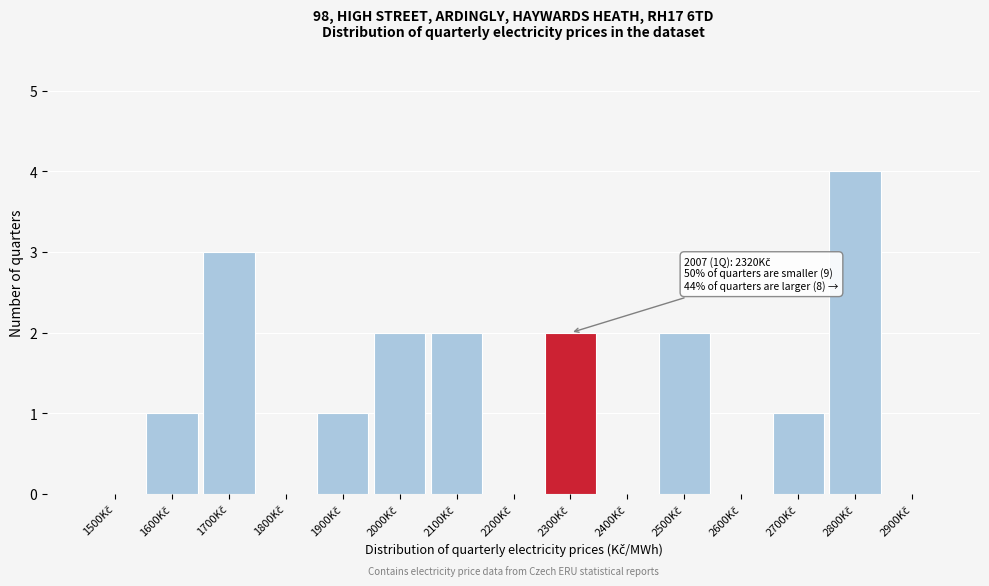

What is the maximum value shown in the chart?

4